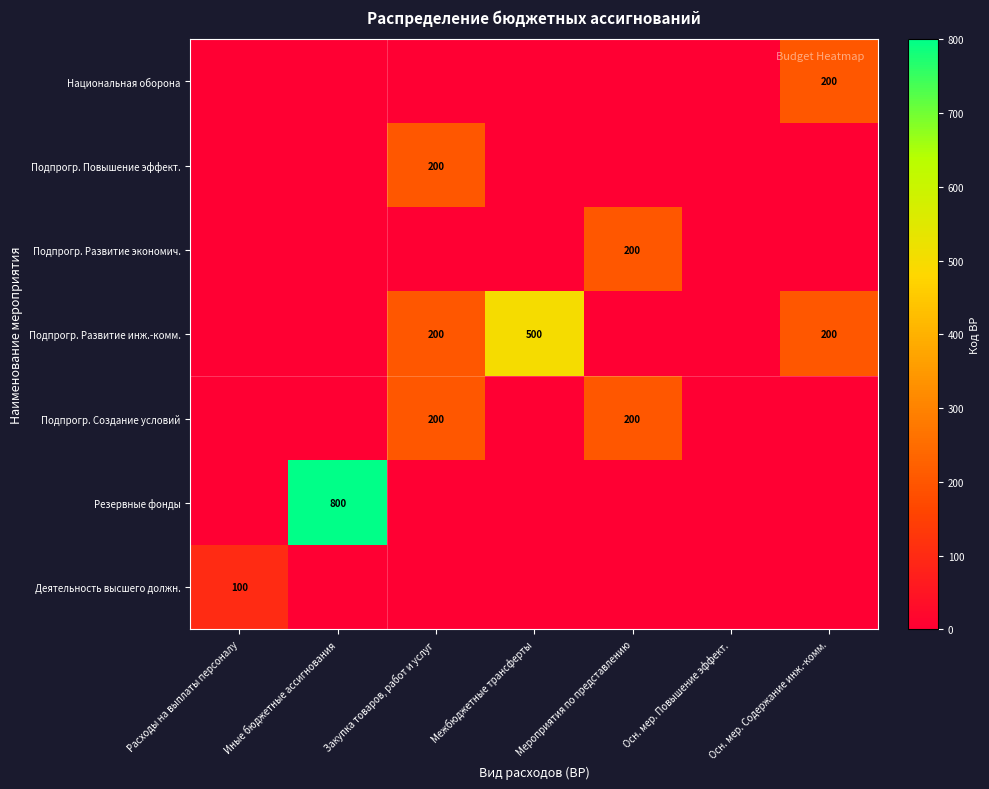

At which label is Деятельность высшего должн. closest to 50?

Расходы на выплаты персоналу